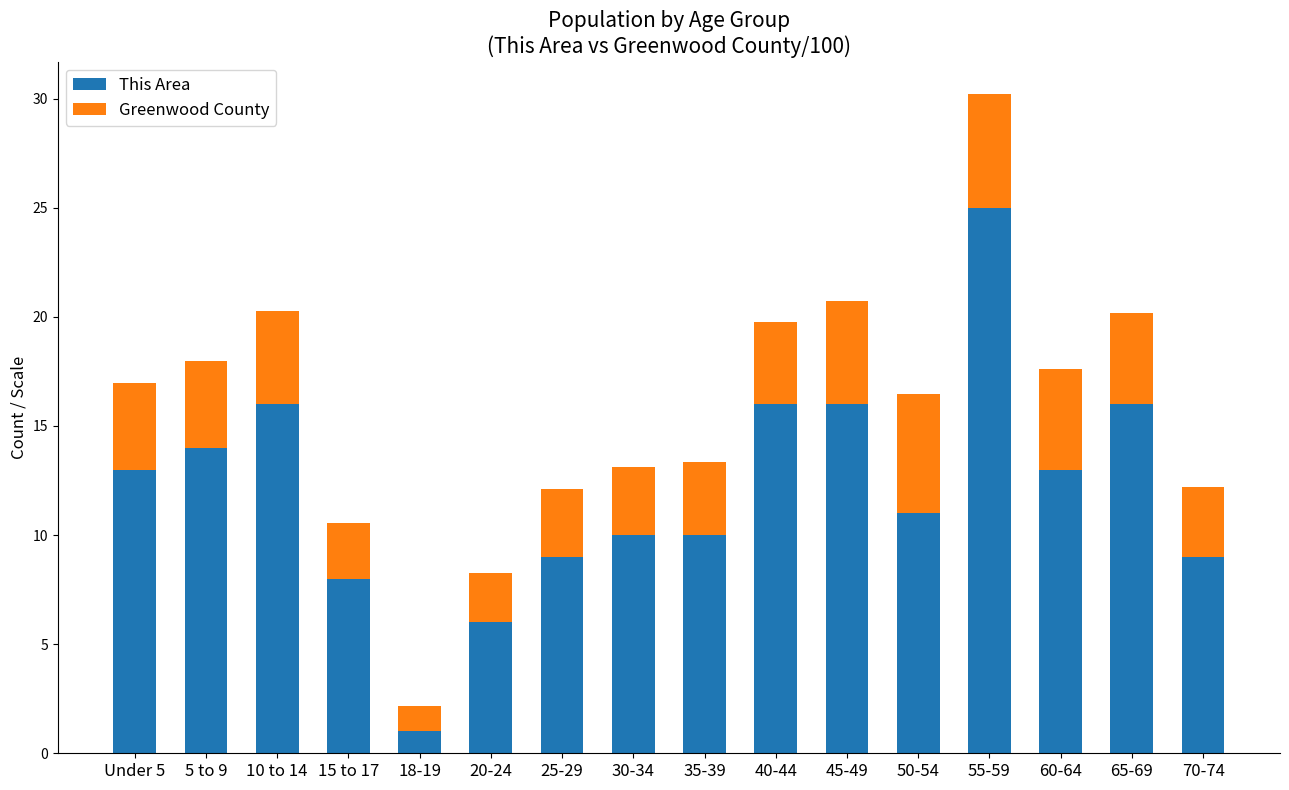

What is the minimum value for This Area?

1.0